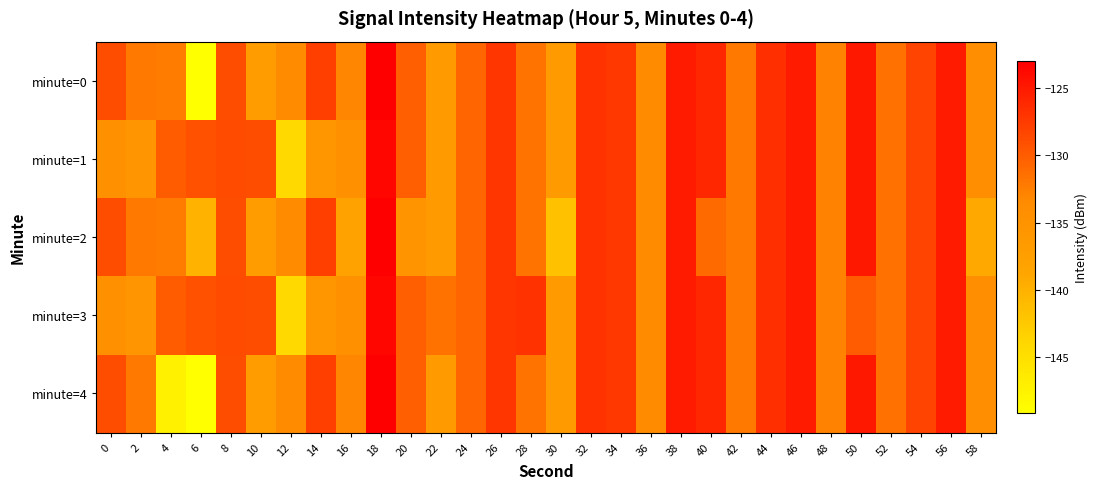

What is the spread (max minus min) of values at 0?

5.5